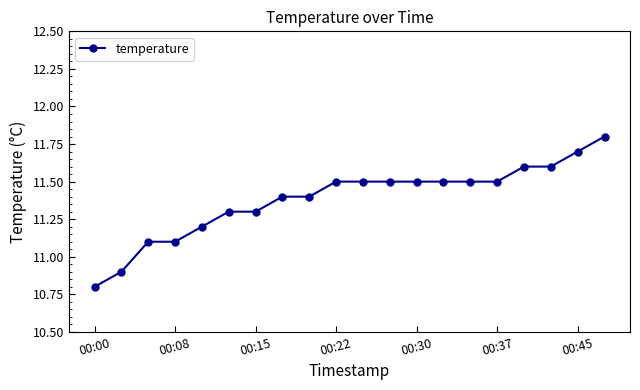

What is the greatest value displayed?

11.8